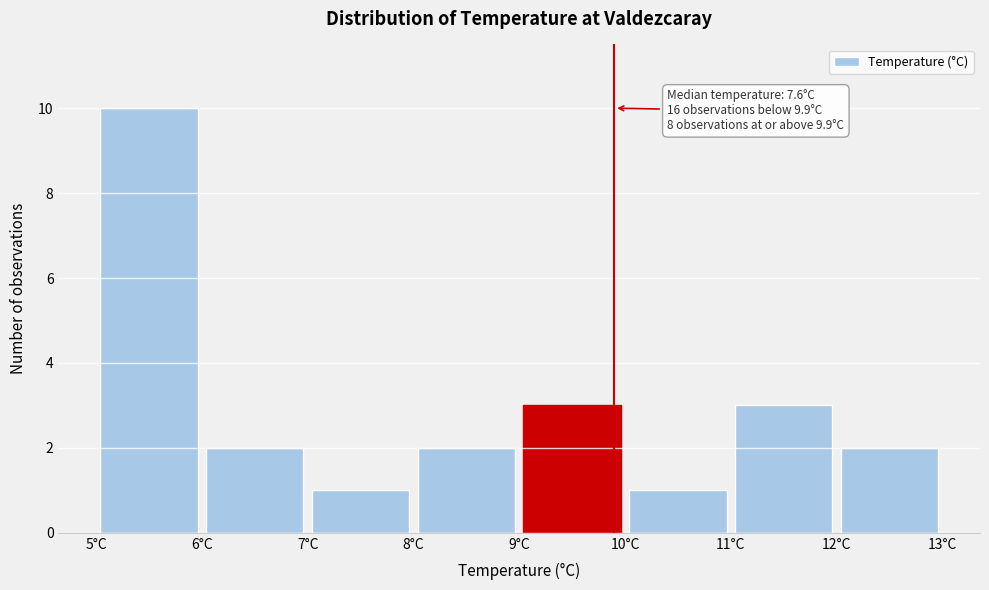

Which range on the x-axis has the tallest bar?

5 to 6